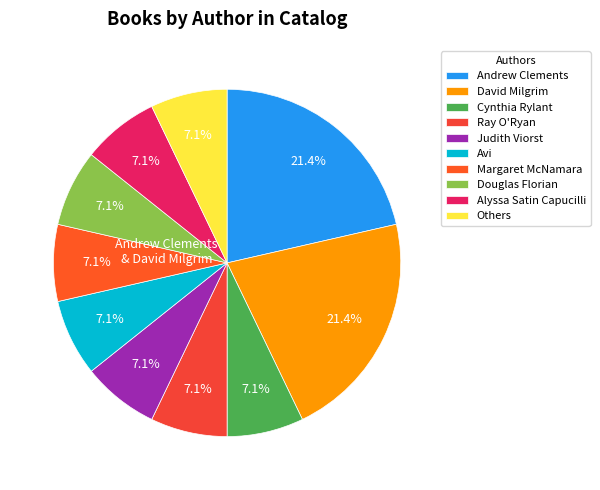

To the nearest percent, what percentage of the pie is Alyssa Satin Capucilli?

7%